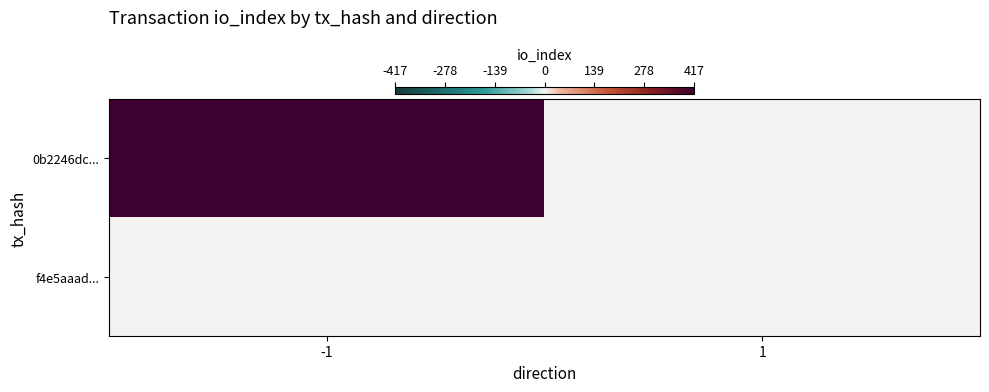

Which has a higher value, 1 or -1?

-1